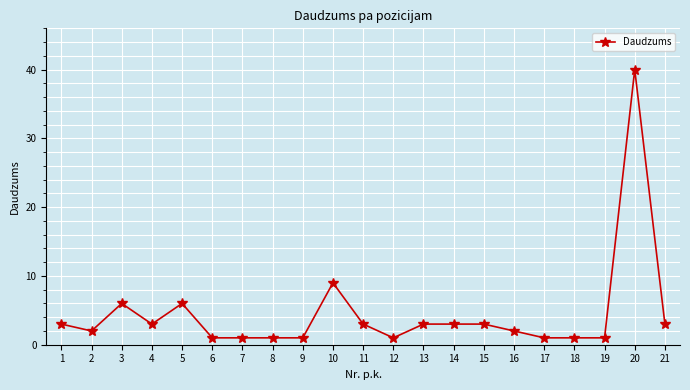

How many values are below 3?

10